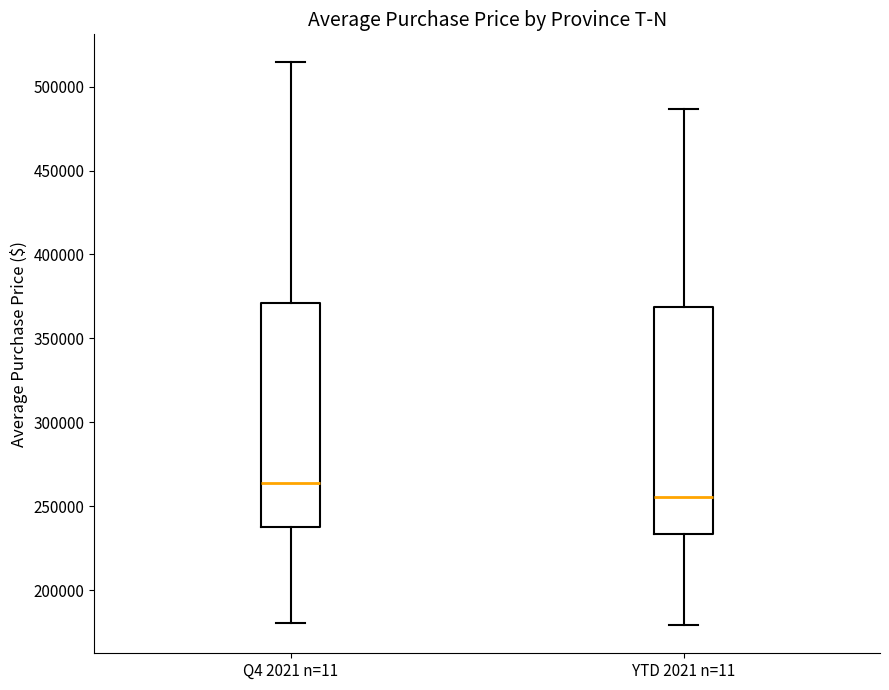

Reading left to right, transcribe this box plot: for each box, give where its median line is, the range the box spans, and where its two whiskers end, as read against the y-axis. The values are not printed on the chart, so give them approximately, as read against the axis.

Q4 2021 n=11: median 265000, box 240000 to 370000, whiskers 180000 to 515000
YTD 2021 n=11: median 255000, box 235000 to 370000, whiskers 180000 to 485000